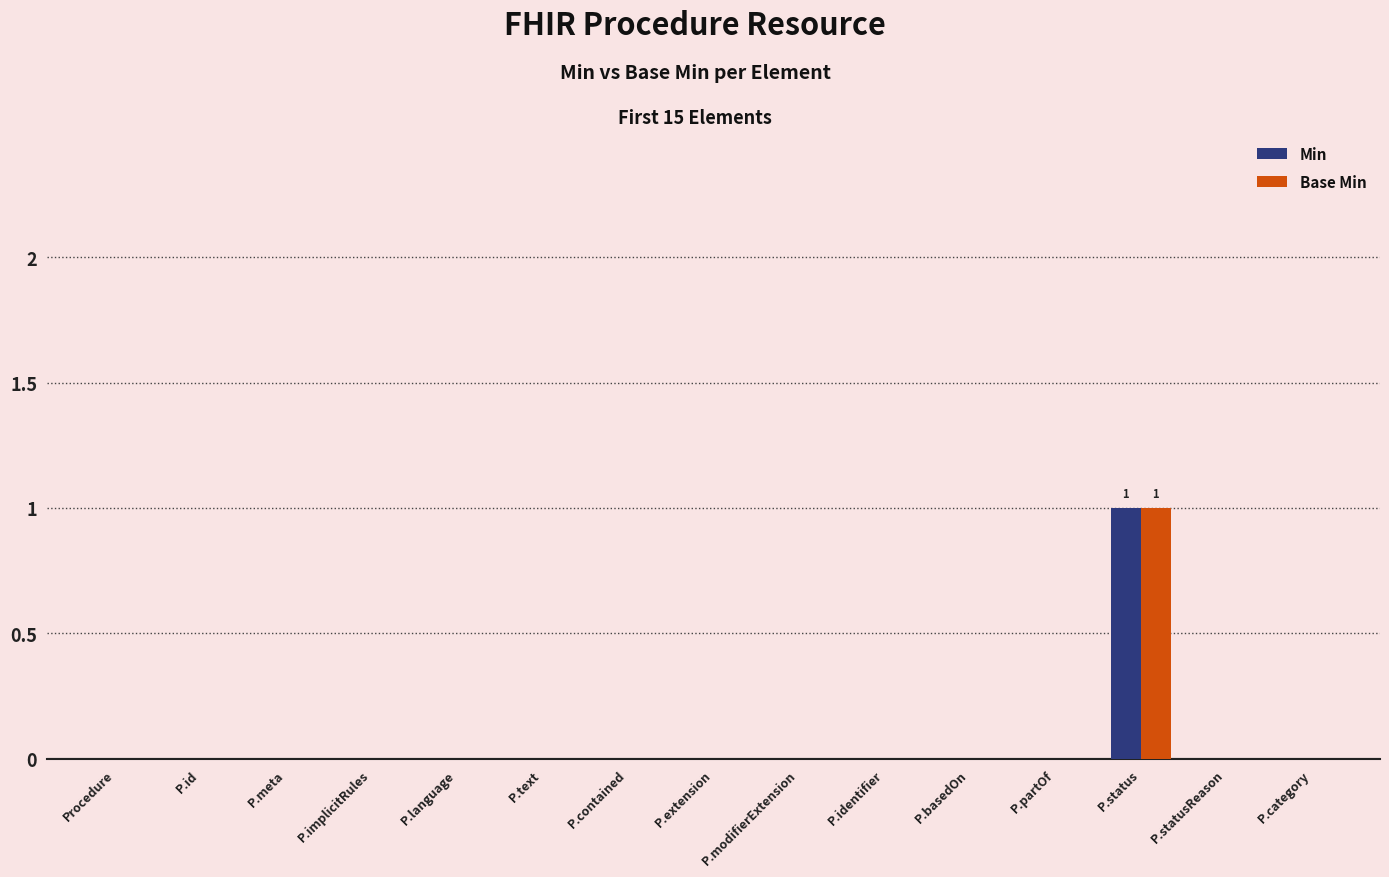

At which label does Base Min reach its peak?

P.status